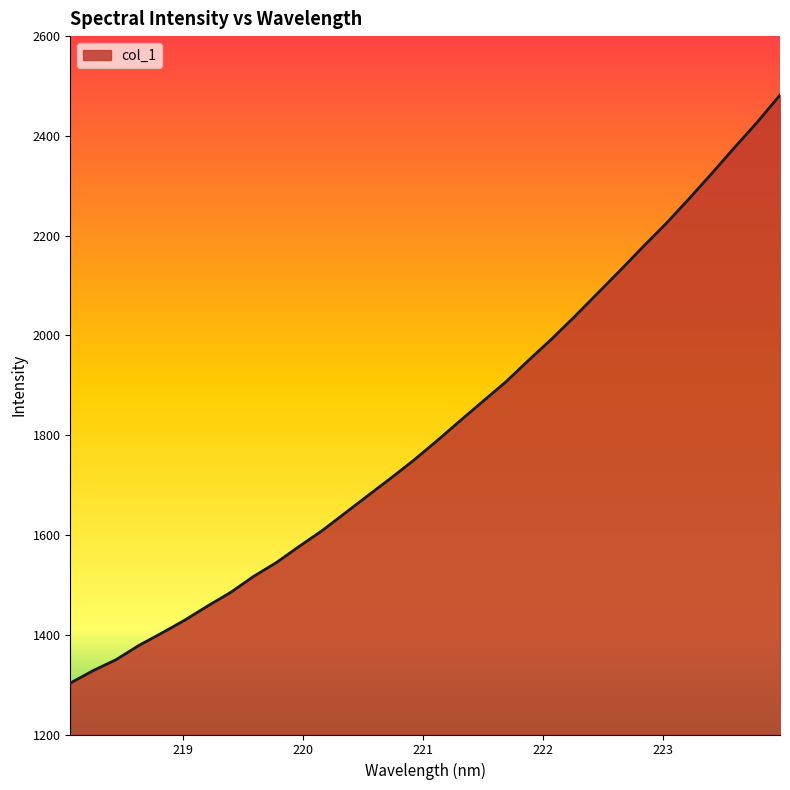

What is the maximum value shown in the chart?

2481.8